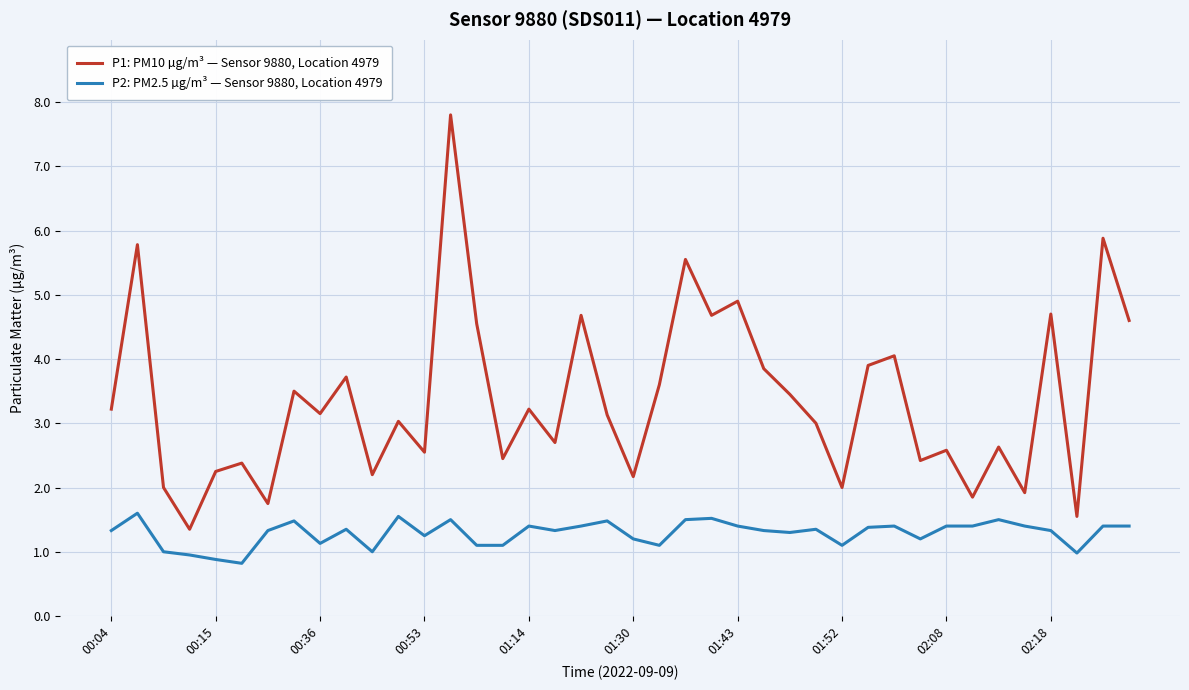

True or false: P2: PM2.5 µg/m³ — Sensor 9880, Location 4979 and P1: PM10 µg/m³ — Sensor 9880, Location 4979 cross at least once.

False